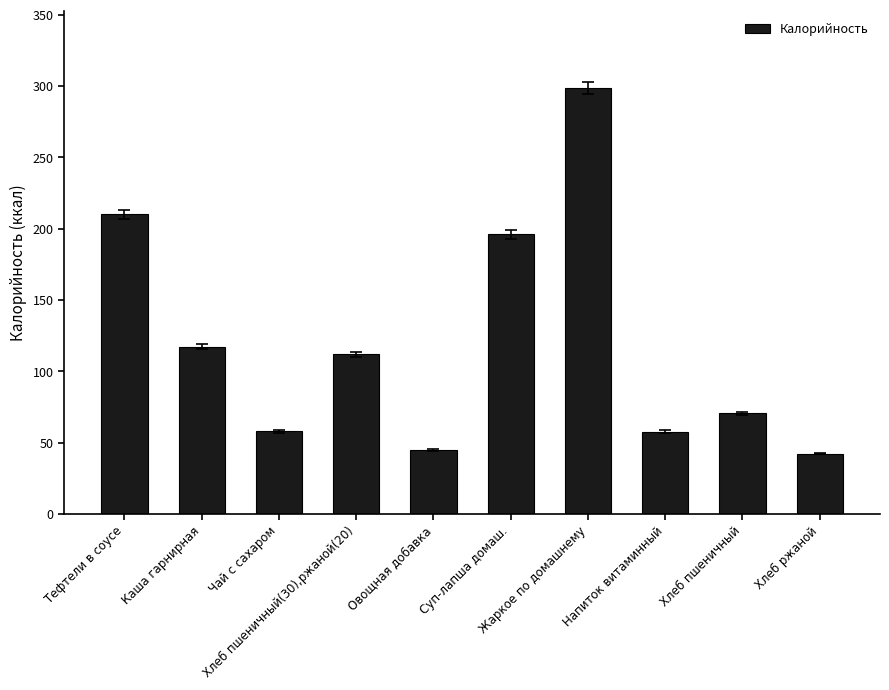

What is the change in value from Чай с сахаром to Хлеб ржаной?

-15.6